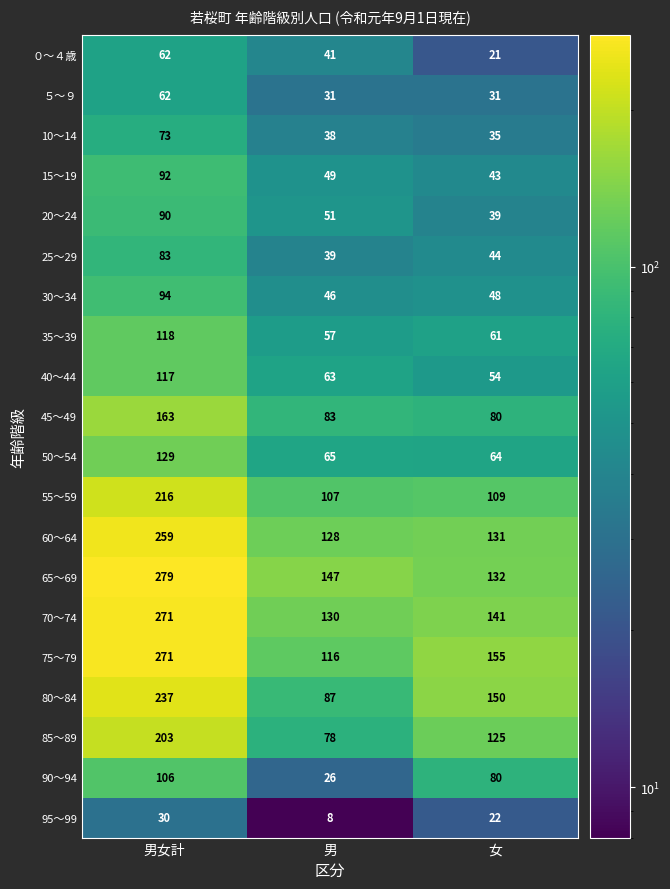

How many 75～79 values are between 116 and 271?

3